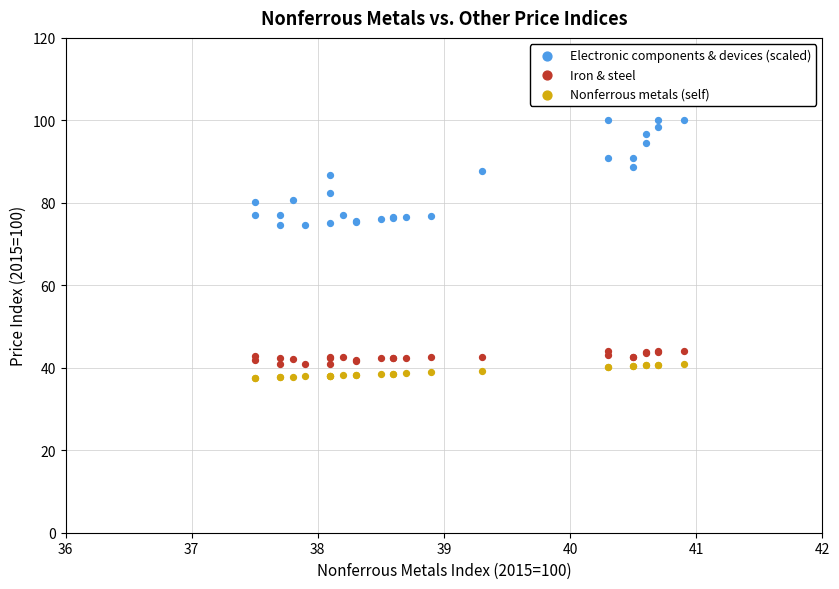

Which series has the largest Y range (max minus min)?

Electronic components & devices (scaled)